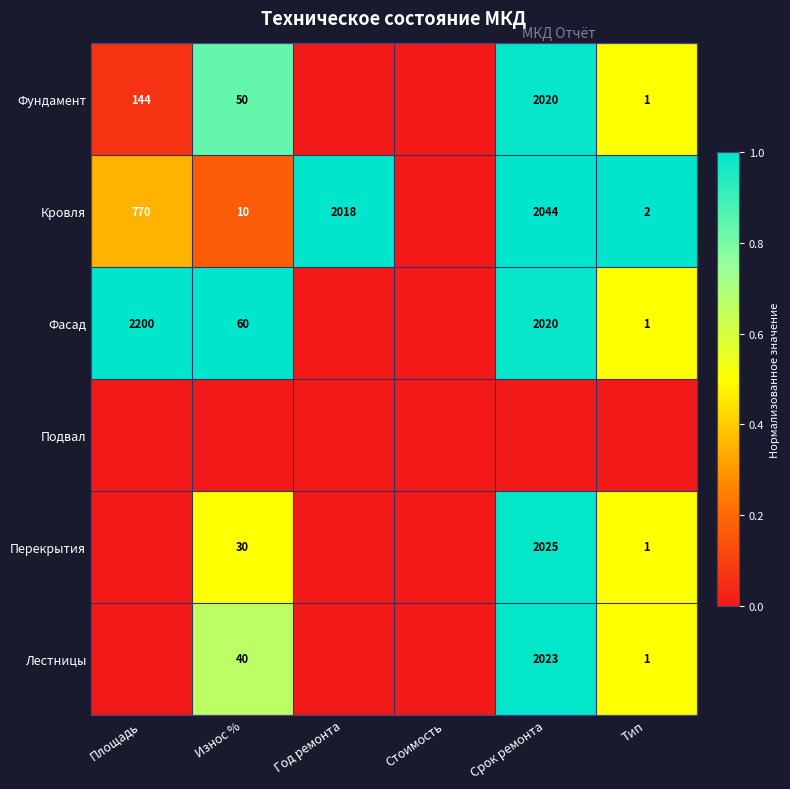

True or false: Фасад has a value of 3745 at Площадь.

False